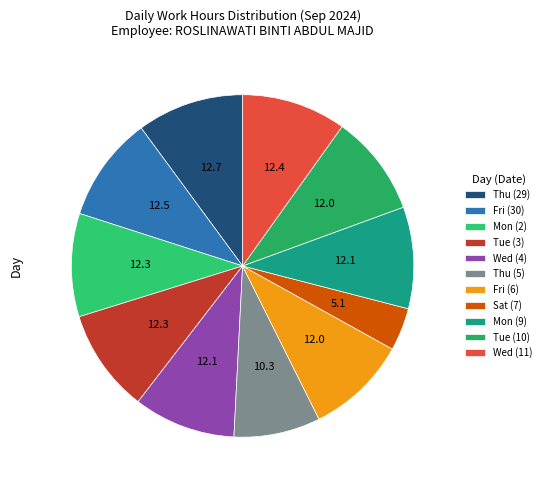

How many segments does this pie chart have?

11